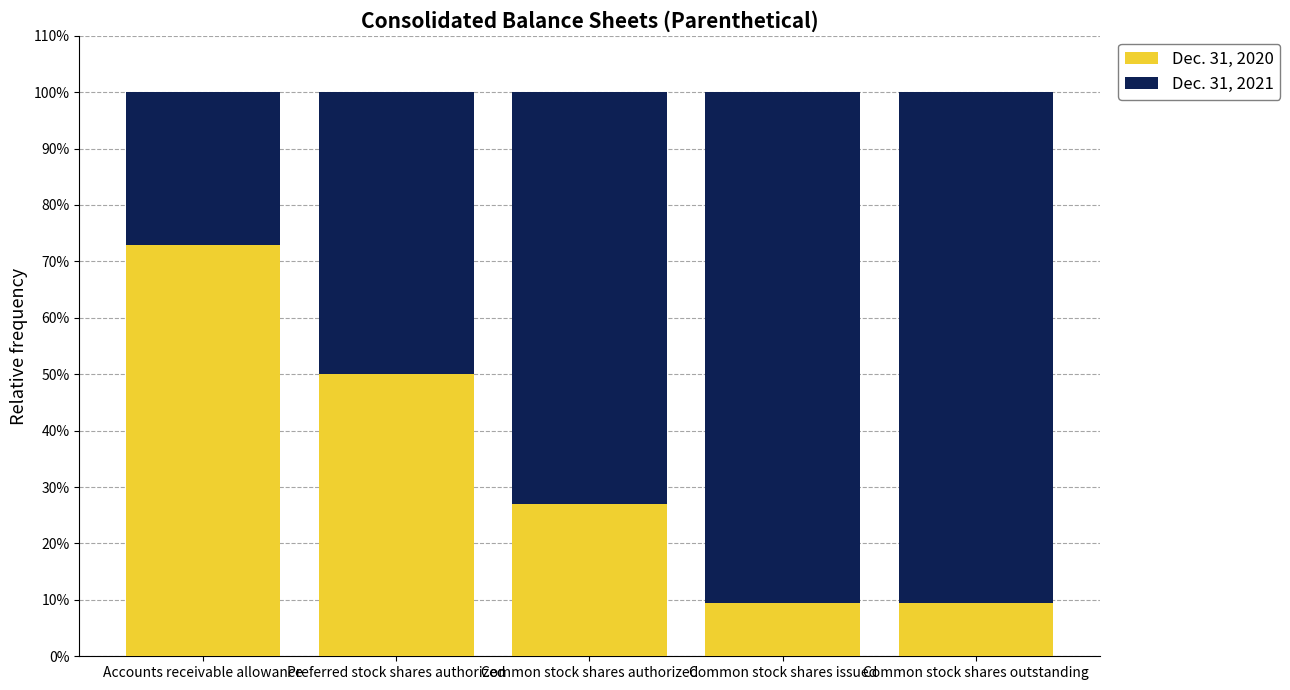

The value of Dec. 31, 2020 at Preferred stock shares authorized is 32.9. True or false?

False